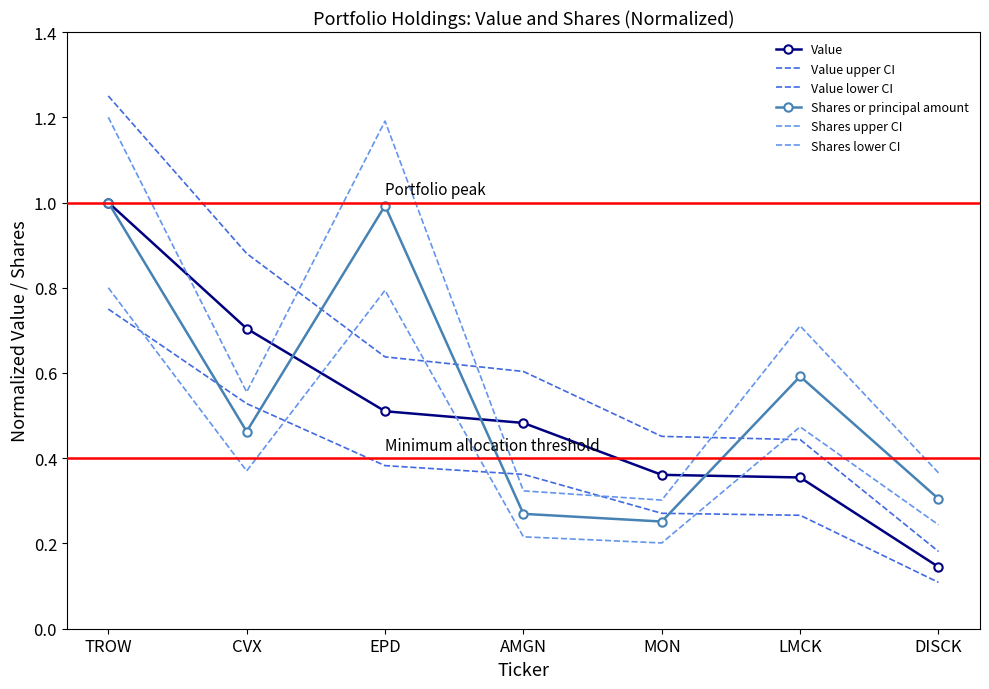

Which series has the largest range (max minus min)?

Value upper CI